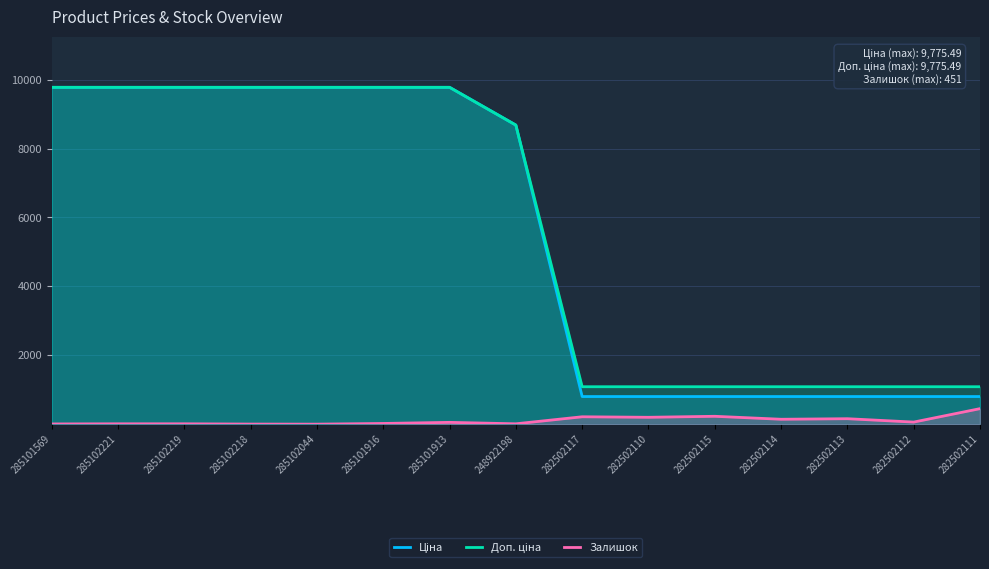

What is the label of the 6th point from the left?

285101916